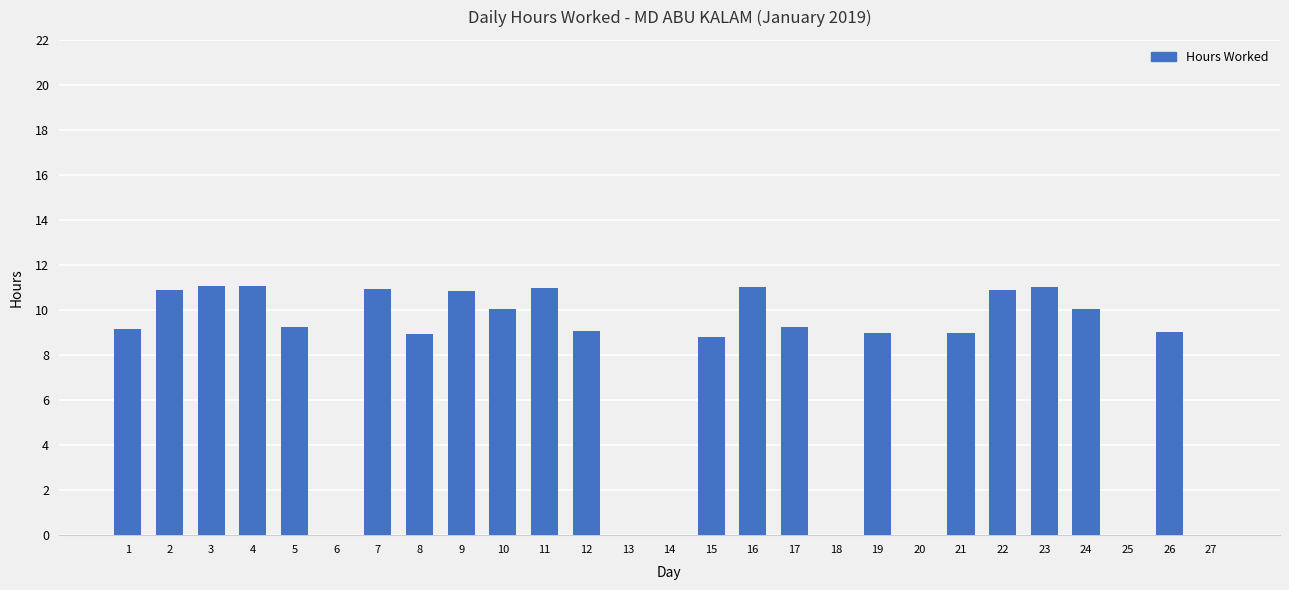

What is the sum of the values at 7 and 21?

19.9